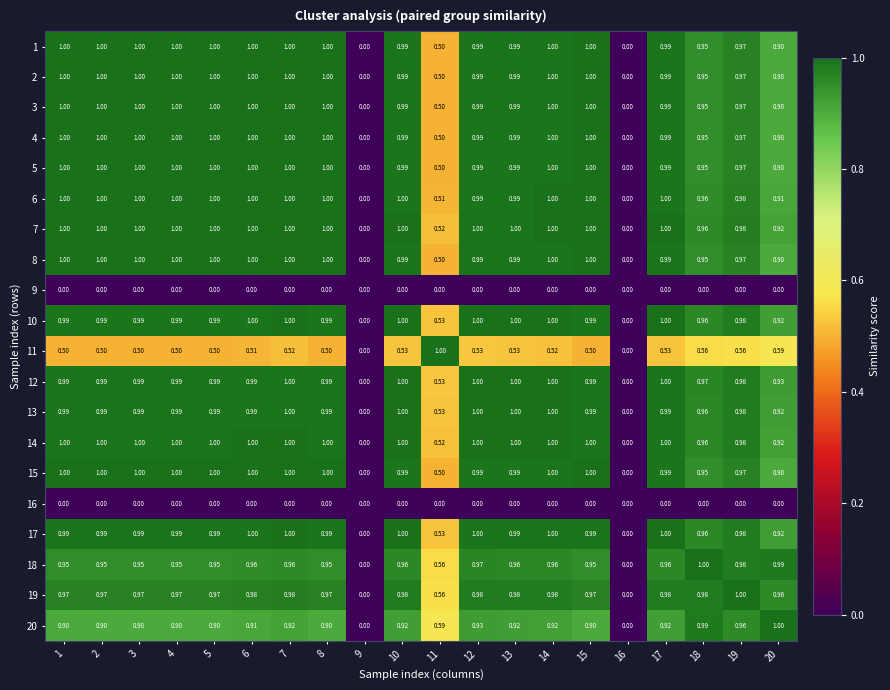

Which category has the lowest value across all series?

9